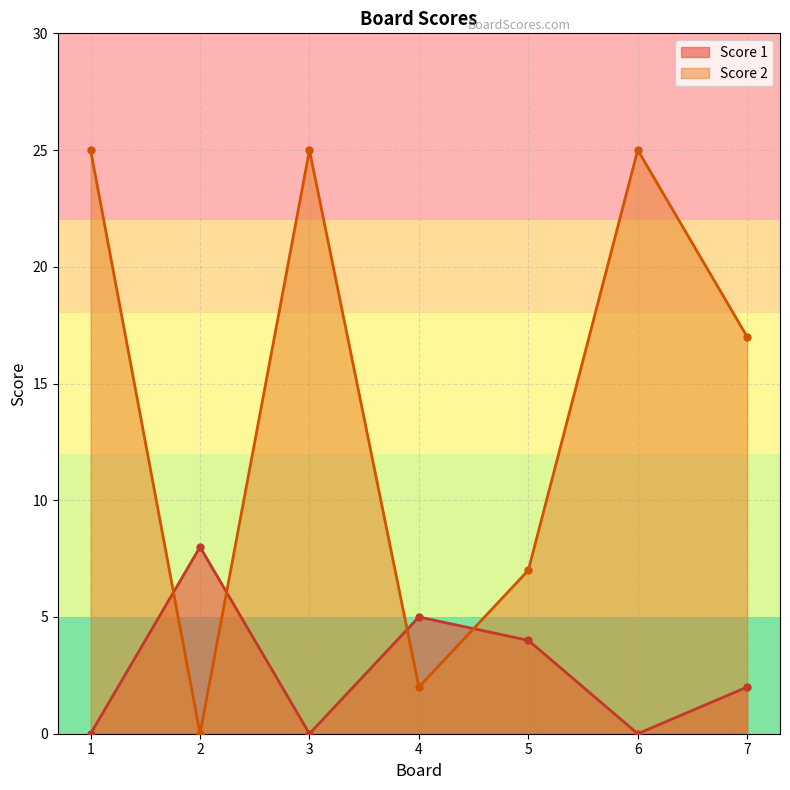

After their last crossing, which series has the higher values: Score 2 or Score 1?

Score 2